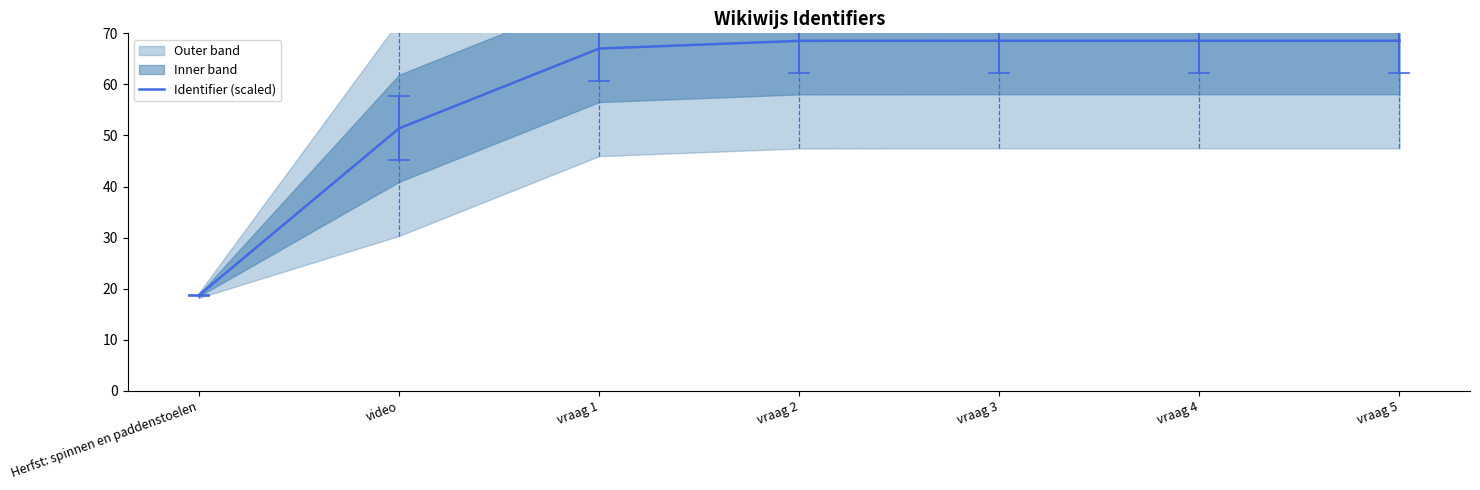

What is the label of the 7th point from the right?

Herfst: spinnen en paddenstoelen